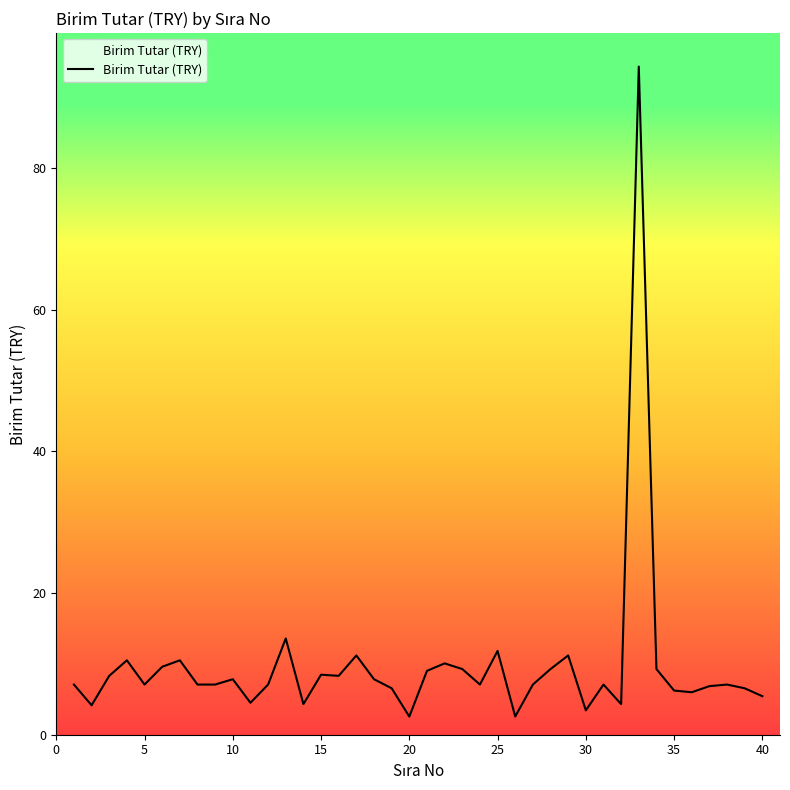

What is the difference between the maximum and minimum values?

91.8